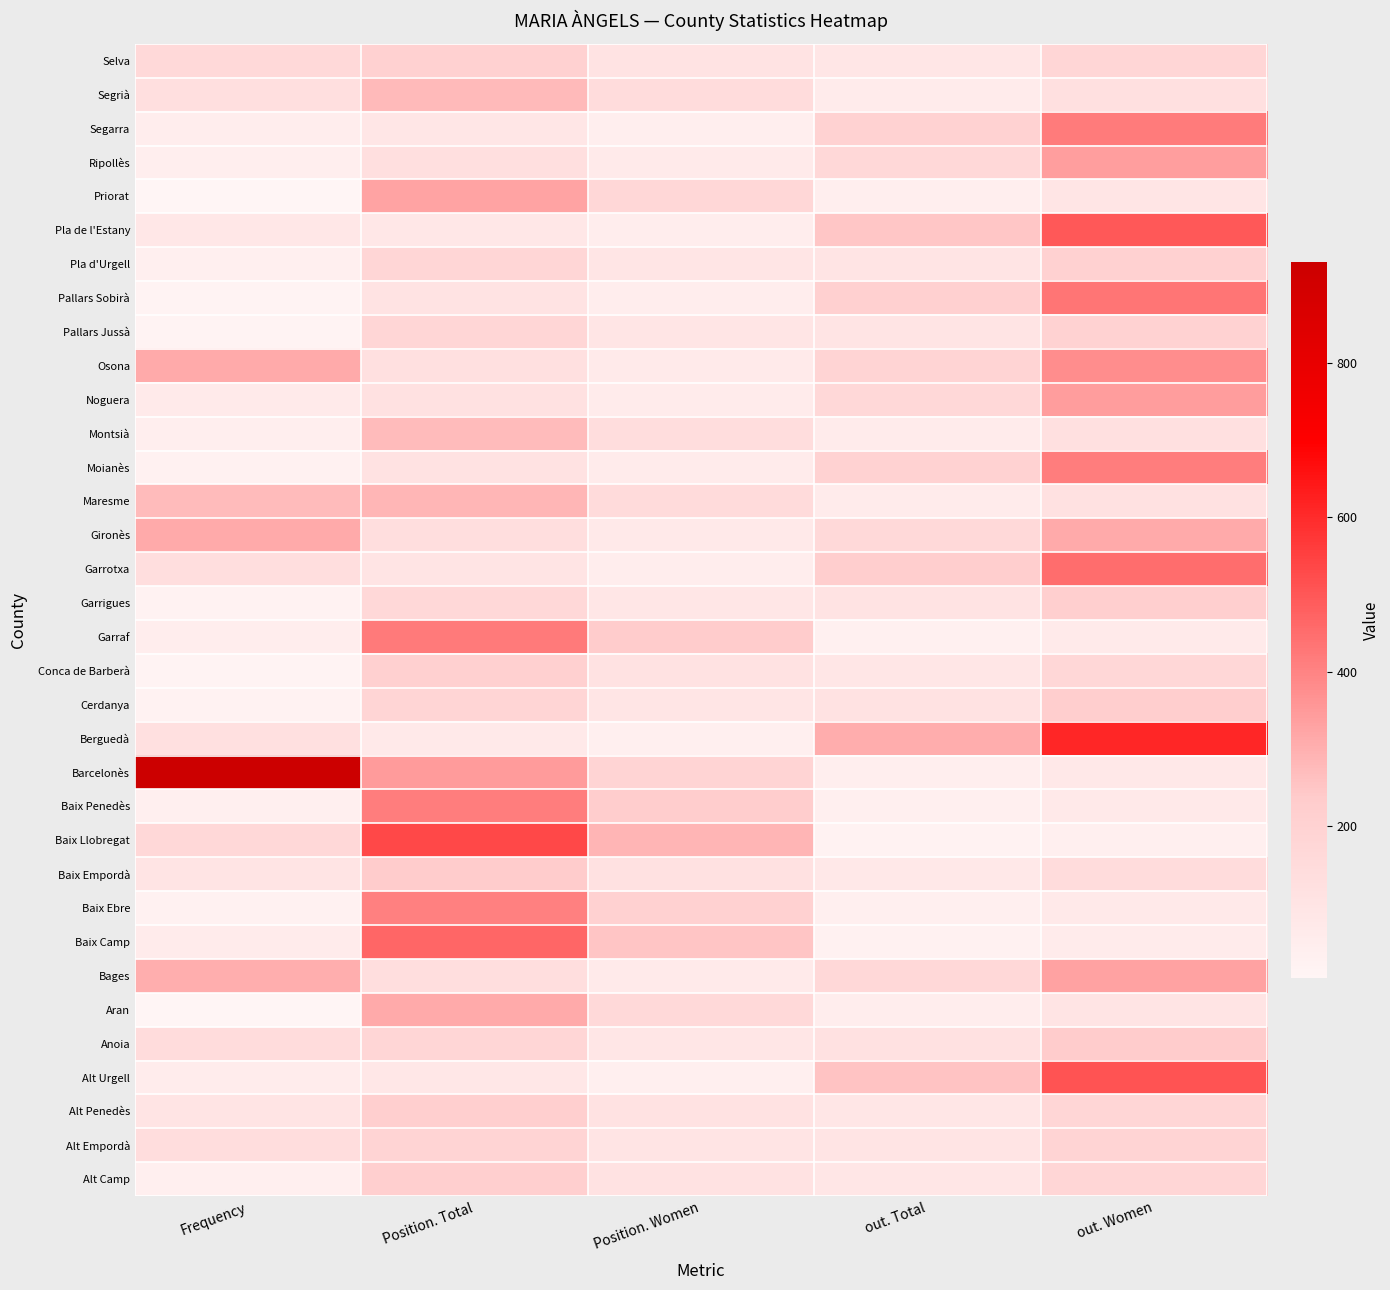

How many series are shown in this chart?

34